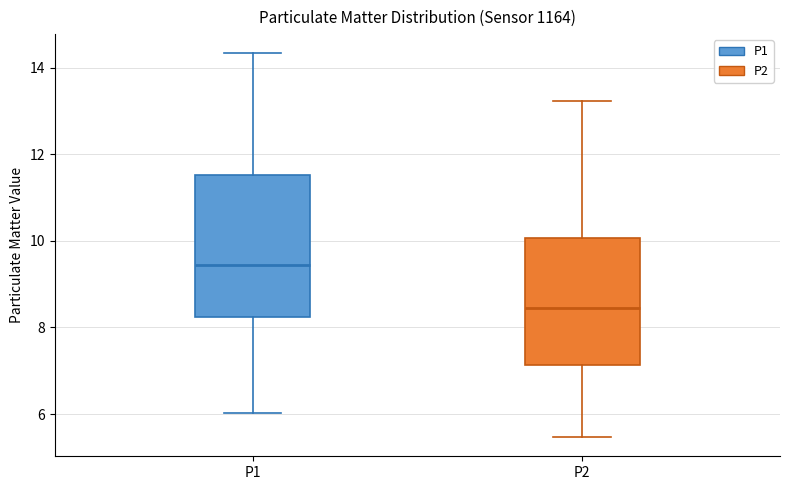

Reading left to right, transcribe this box plot: for each box, give where its median line is, the range the box spans, and where its two whiskers end, as read against the y-axis. The values are not printed on the chart, so give them approximately, as read against the axis.

P1: median 9.4, box 8.2 to 11.6, whiskers 6.0 to 14.4
P2: median 8.4, box 7.2 to 10.0, whiskers 5.4 to 13.2